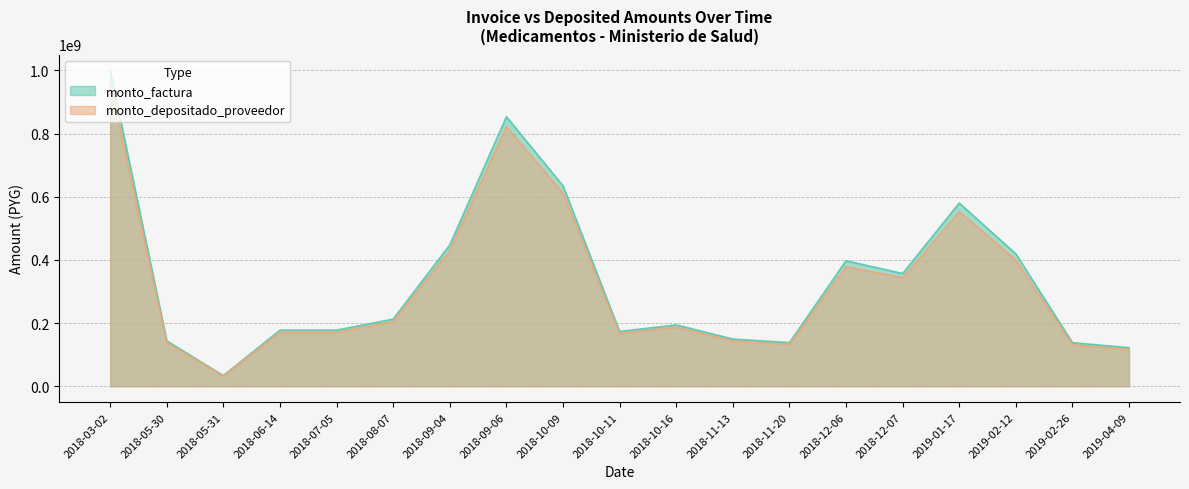

Which label corresponds to the largest value in the chart?

2018-03-02